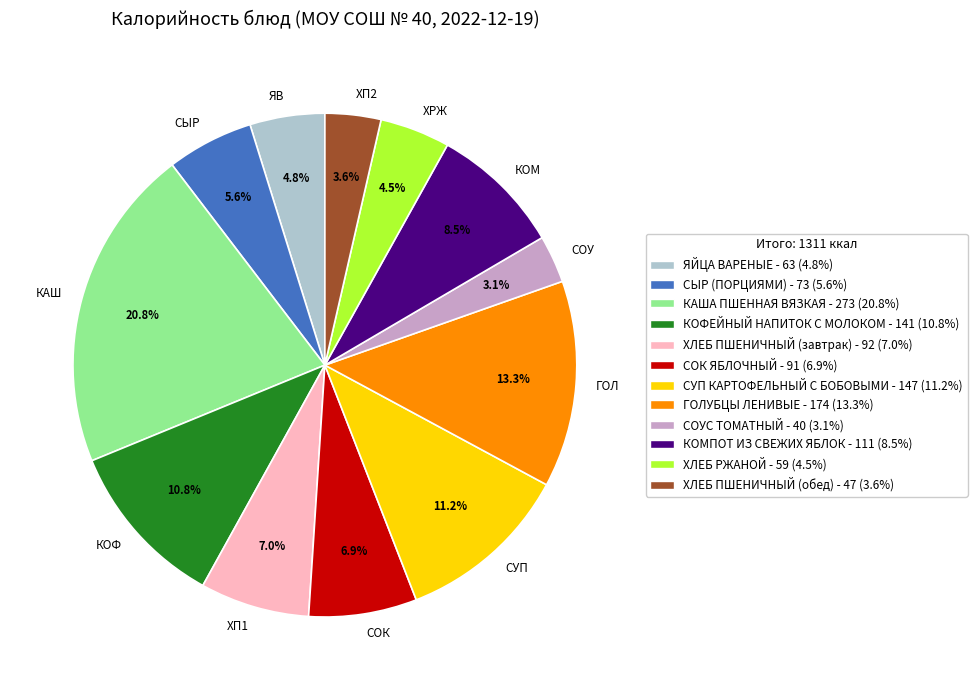

Do КАШ and ХП2 together represent more than half of the pie?

No